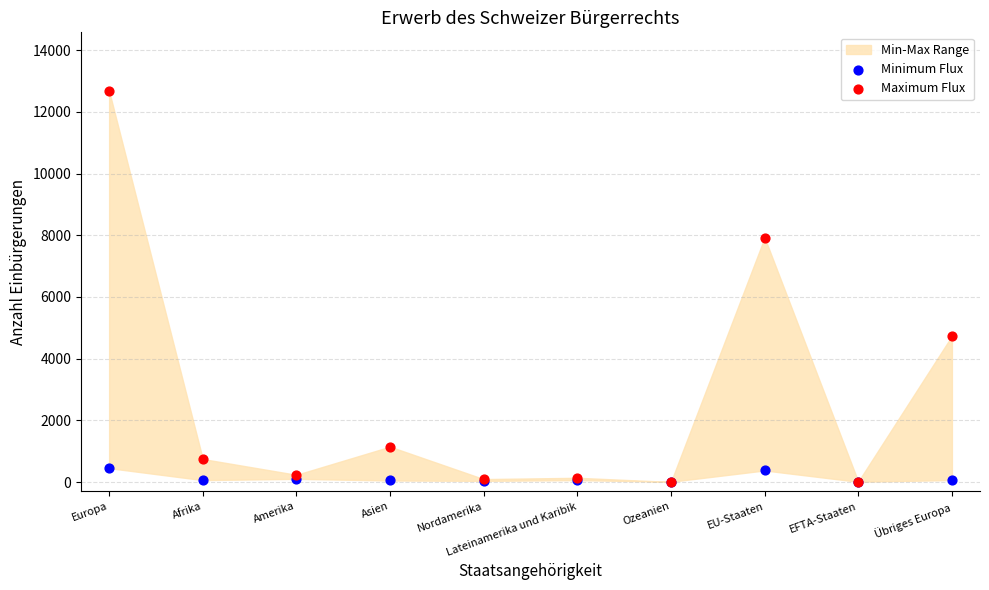

Which series has the widest spread of Y values?

Maximum Flux